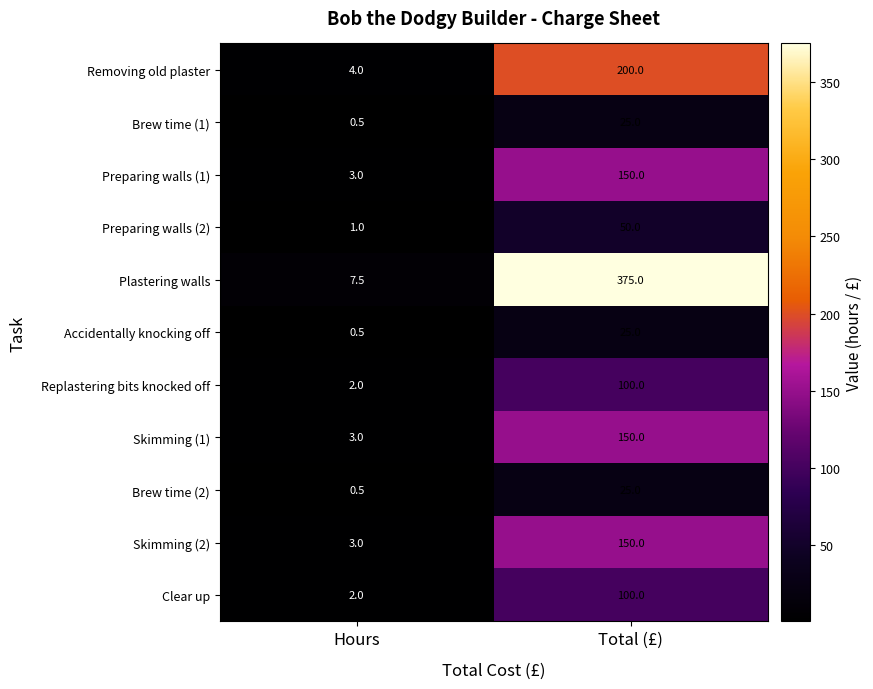

At which label is Clear up closest to 51?

Hours